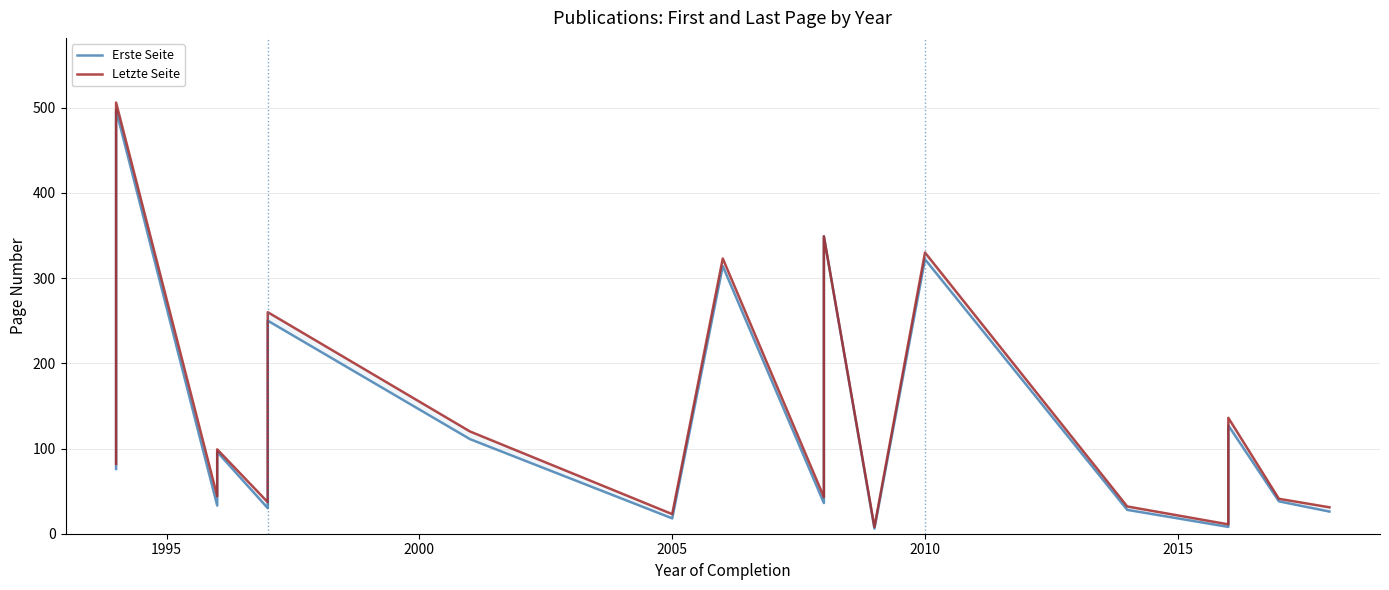

How many values in the Letzte Seite series exceed 67?

10